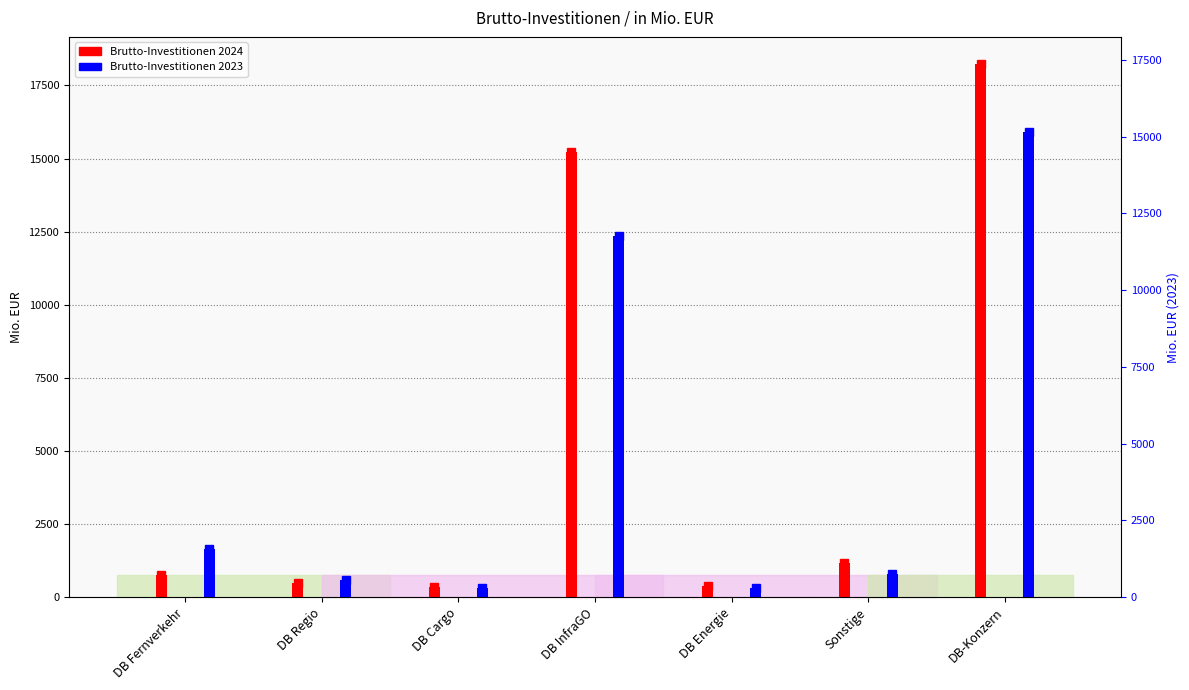

What is the sum of the Brutto-Investitionen 2023 values at DB Regio and DB Cargo?

925